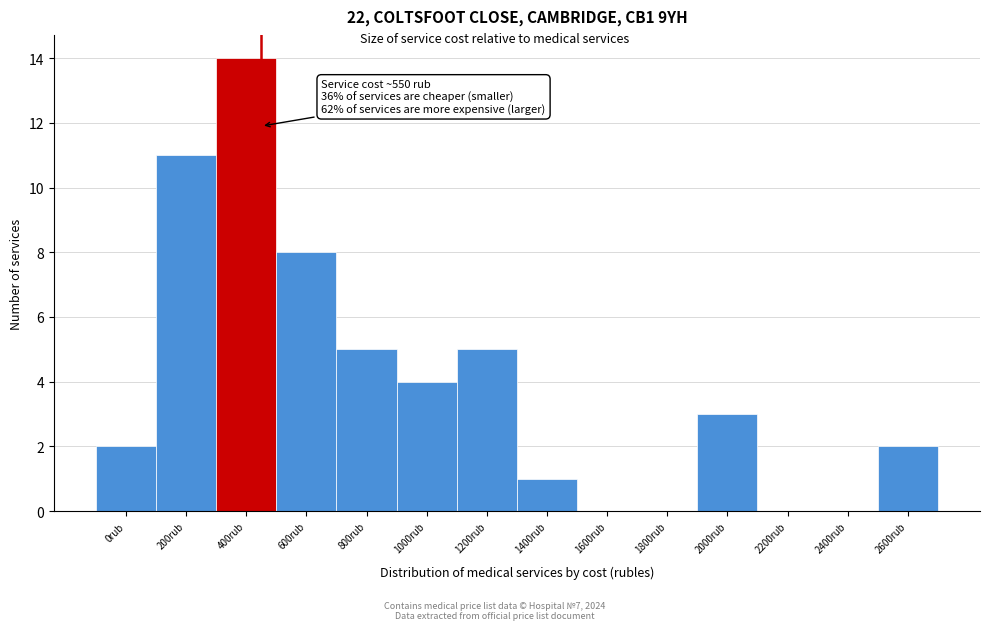

Reading left to right, extract all data points from this chart.

0rub=2	200rub=11	400rub=14	600rub=8	800rub=5	1000rub=4	1200rub=5	1400rub=1	1600rub=0	1800rub=0	2000rub=3	2200rub=0	2400rub=0	2600rub=2